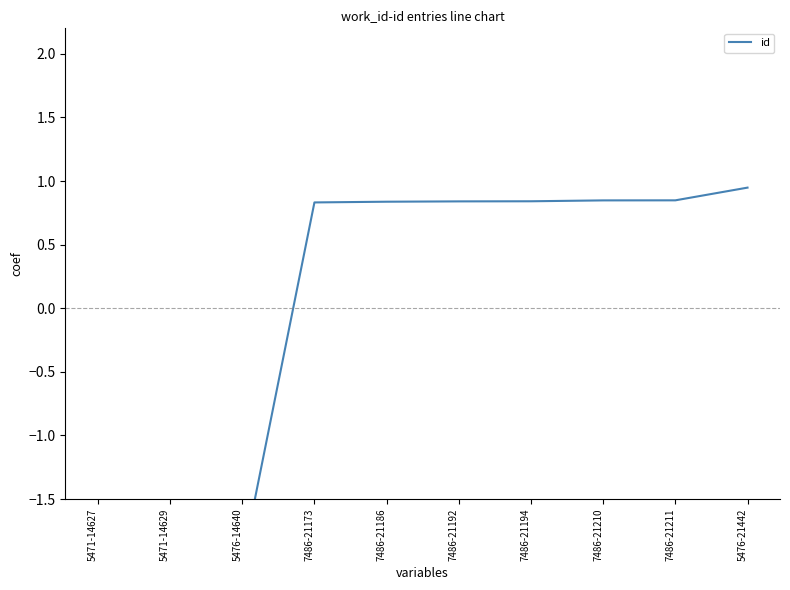

How many categories are shown in the chart?

10